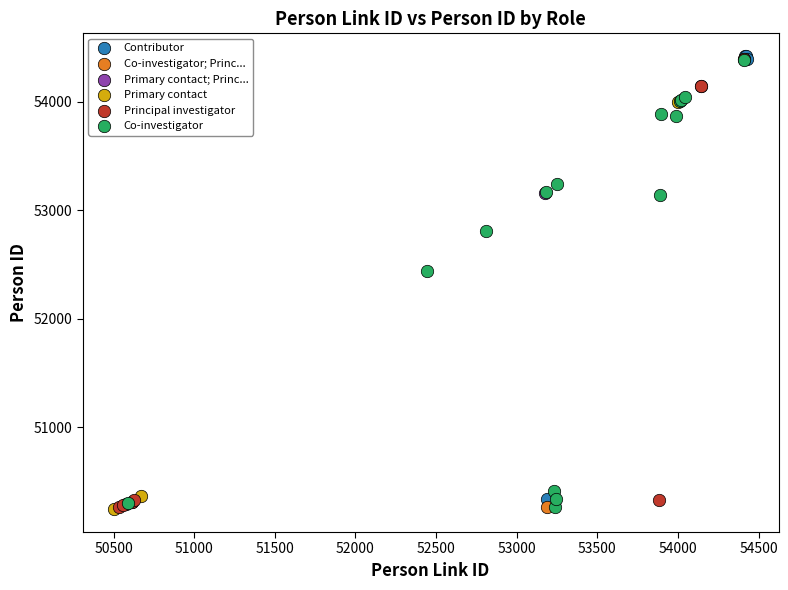

What are all the series names shown in the legend?

Contributor, Primary contact; Princ..., Co-investigator; Princ..., Co-investigator, Primary contact, Principal investigator